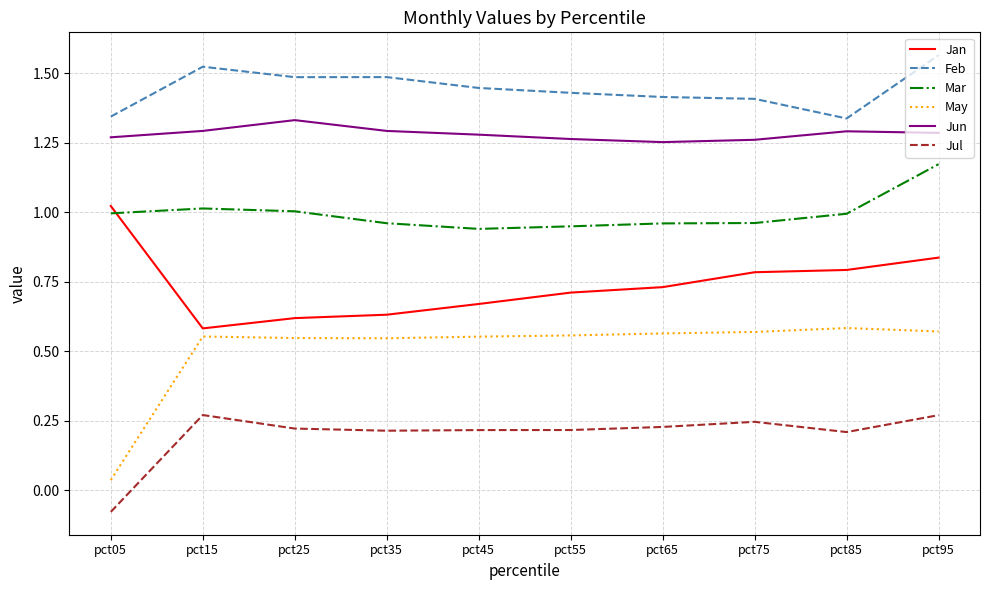

At which category is the sum across all series the highest?

pct95